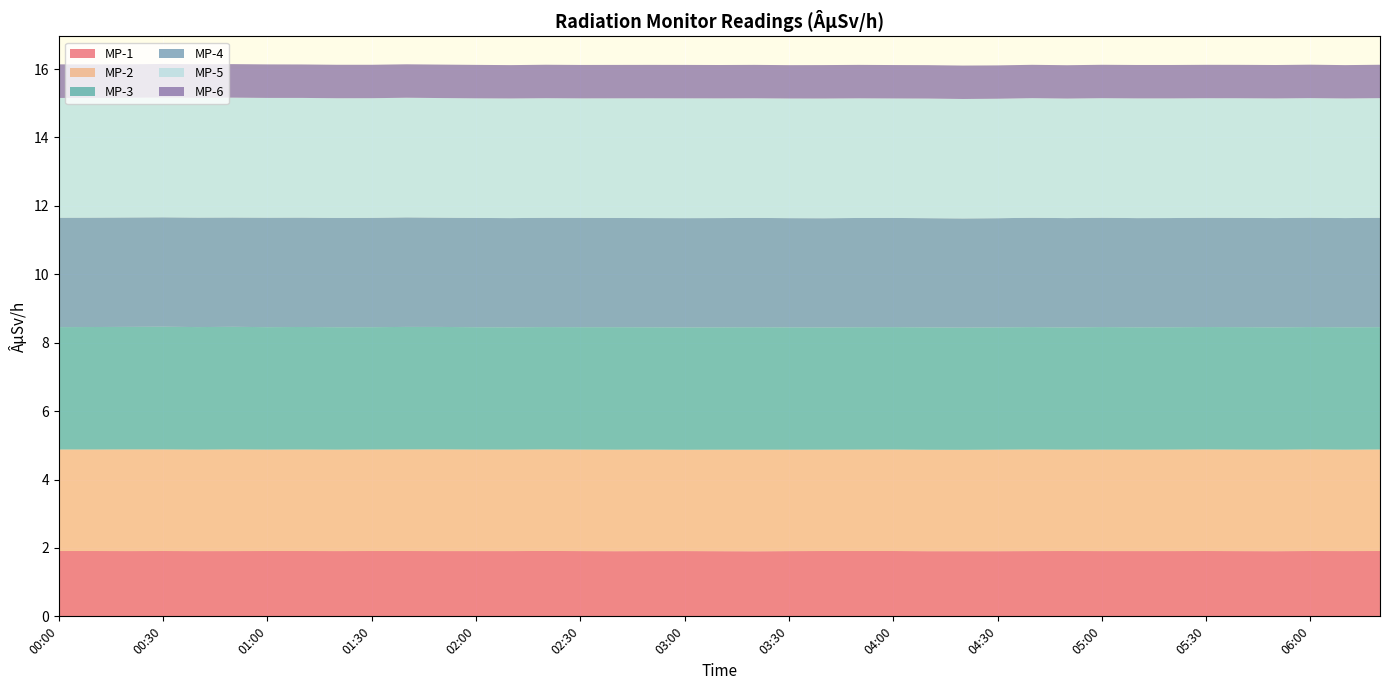

Reading right to left, extract all data points from this chart.

MP-1: 1.9	1.9	1.9	1.9	1.9	1.9	1.9	1.9	1.9	1.9	1.9	1.9	1.9	1.9	1.9	1.9	1.9	1.9	1.9	1.9	1.9	1.9	1.9	1.9	1.9	1.9	1.9	1.9	1.9	1.9	1.9	1.9	1.9	1.9	1.9	1.9	1.9	1.9	1.9
MP-2: 3.0	3.0	3.0	3.0	3.0	3.0	3.0	3.0	3.0	3.0	3.0	3.0	3.0	3.0	3.0	3.0	3.0	3.0	3.0	3.0	3.0	3.0	3.0	3.0	3.0	3.0	3.0	3.0	3.0	3.0	3.0	3.0	3.0	3.0	3.0	3.0	3.0	3.0	3.0
MP-3: 3.6	3.6	3.6	3.6	3.6	3.6	3.6	3.6	3.6	3.6	3.6	3.6	3.6	3.6	3.6	3.6	3.6	3.6	3.6	3.6	3.6	3.6	3.6	3.6	3.6	3.6	3.6	3.6	3.6	3.6	3.6	3.6	3.6	3.6	3.6	3.6	3.6	3.6	3.6
MP-4: 3.2	3.2	3.2	3.2	3.2	3.2	3.2	3.2	3.2	3.2	3.2	3.2	3.2	3.2	3.2	3.2	3.2	3.2	3.2	3.2	3.2	3.2	3.2	3.2	3.2	3.2	3.2	3.2	3.2	3.2	3.2	3.2	3.2	3.2	3.2	3.2	3.2	3.2	3.2
MP-5: 3.5	3.5	3.5	3.5	3.5	3.5	3.5	3.5	3.5	3.5	3.5	3.5	3.5	3.5	3.5	3.5	3.5	3.5	3.5	3.5	3.5	3.5	3.5	3.5	3.5	3.5	3.5	3.5	3.5	3.5	3.5	3.5	3.5	3.5	3.5	3.5	3.5	3.5	3.5
MP-6: 1.0	1.0	1.0	1.0	1.0	1.0	1.0	1.0	1.0	1.0	1.0	1.0	1.0	1.0	1.0	1.0	1.0	1.0	1.0	1.0	1.0	1.0	1.0	1.0	1.0	1.0	1.0	1.0	1.0	1.0	1.0	1.0	1.0	1.0	1.0	1.0	1.0	1.0	1.0